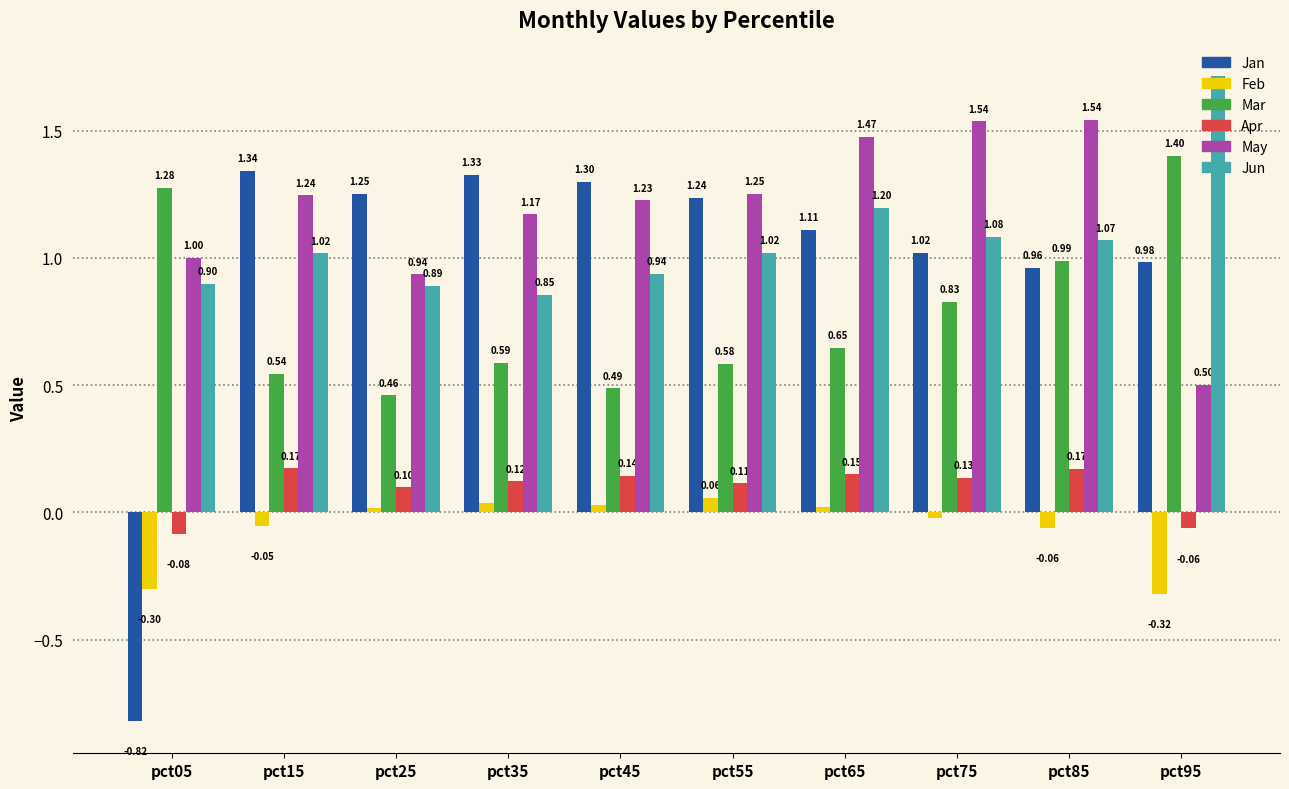

What is the difference between the second highest and minimum values in the Feb series?

0.4